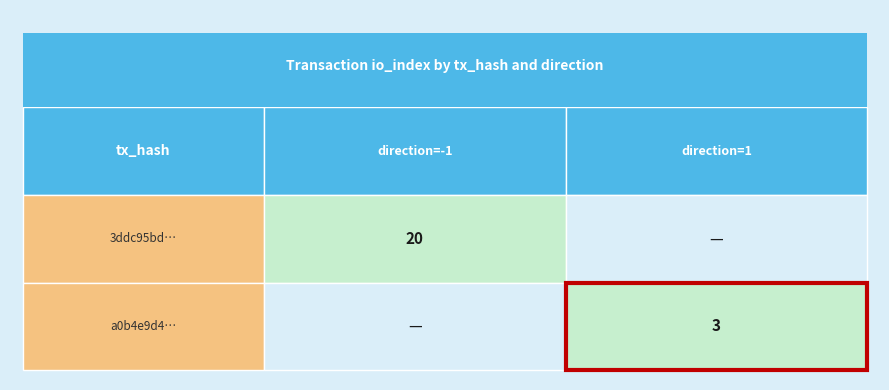

Rank the series by their maximum value, from lowest to highest.

a0b4e9d4c8ddf898790bad6165c80a43899d0dd, 3ddc95bd0a56ad81abffccd410dffefb6eca97a